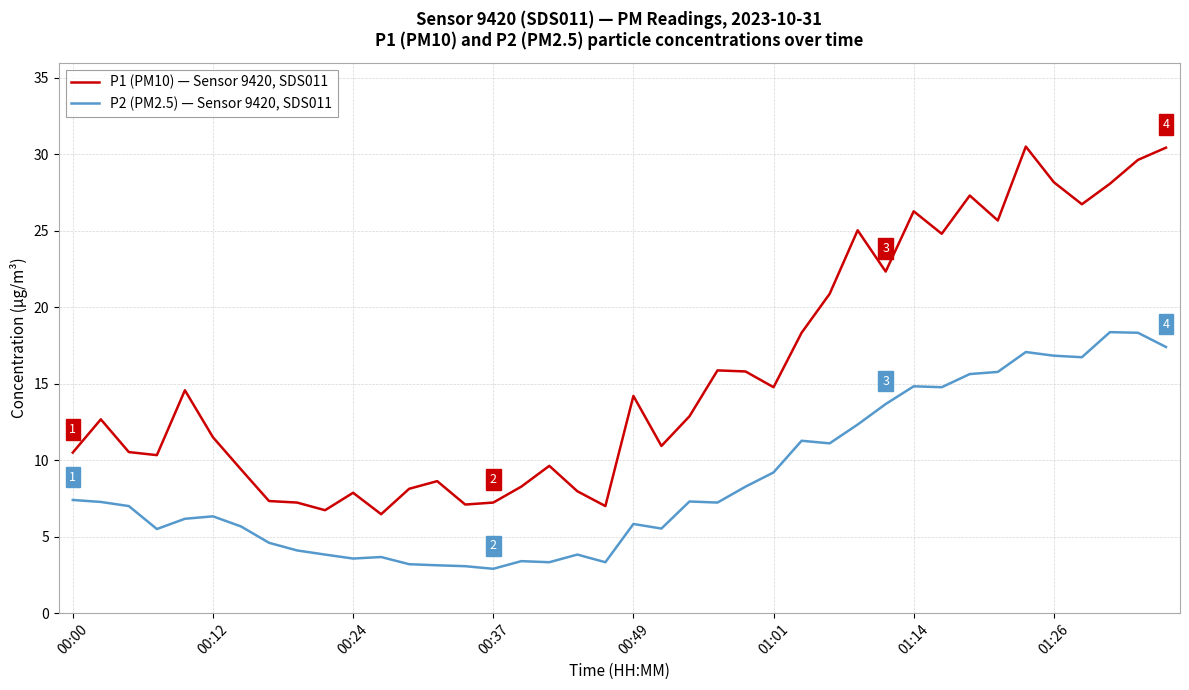

What is the maximum value for P2 (PM2.5) — Sensor 9420, SDS011?

18.4